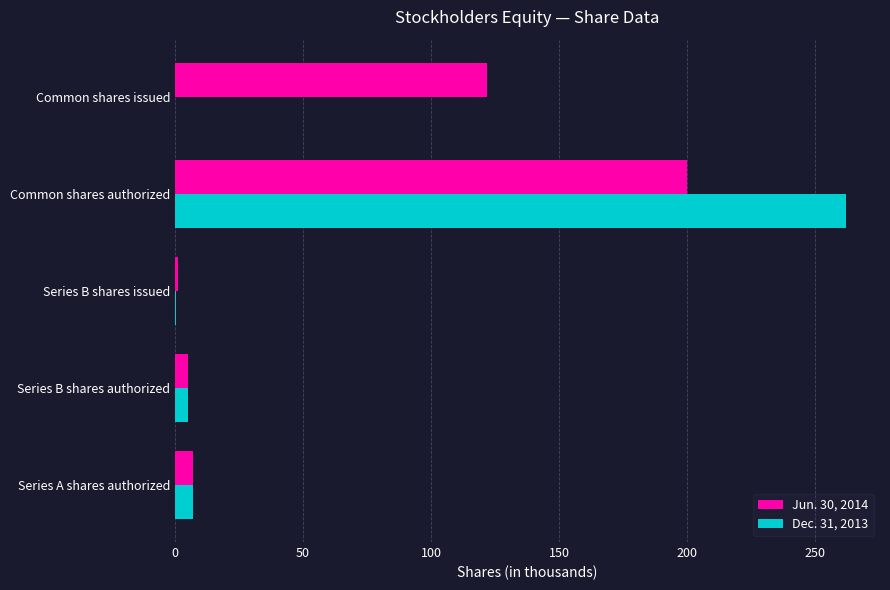

The Dec. 31, 2013 series shows 7.2 at Series A shares authorized. True or false?

True